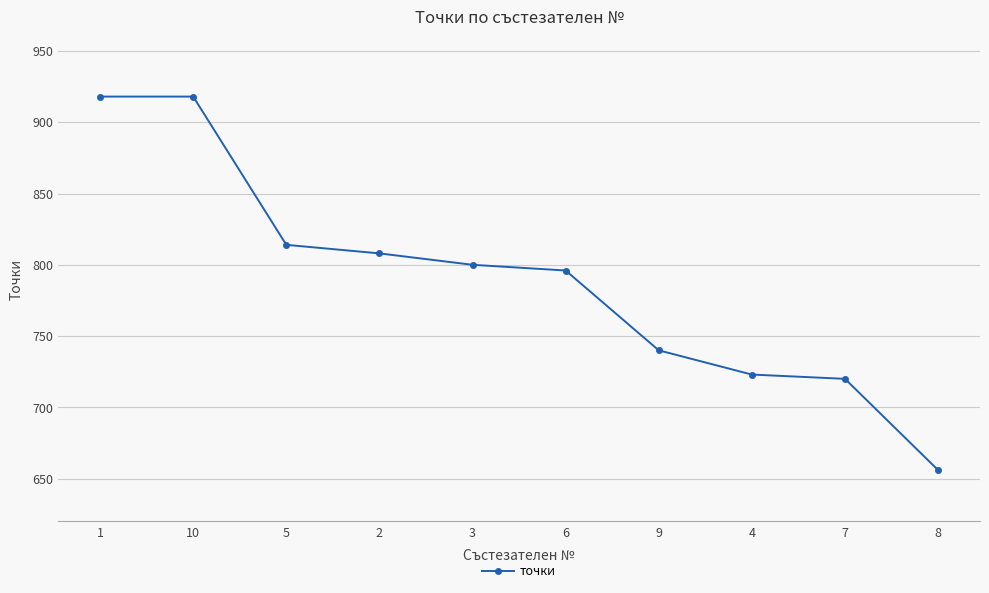

What is the sum of the values at 4 and 9?

1463